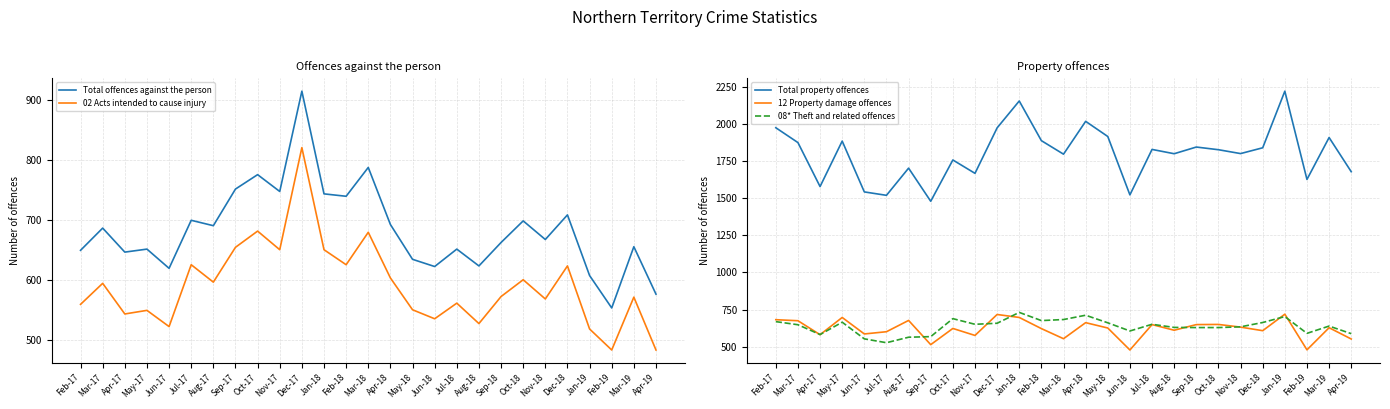

Where do 12 Property damage offences and 02 Acts intended to cause injury first cross each other?

Jun-17 and Jul-17